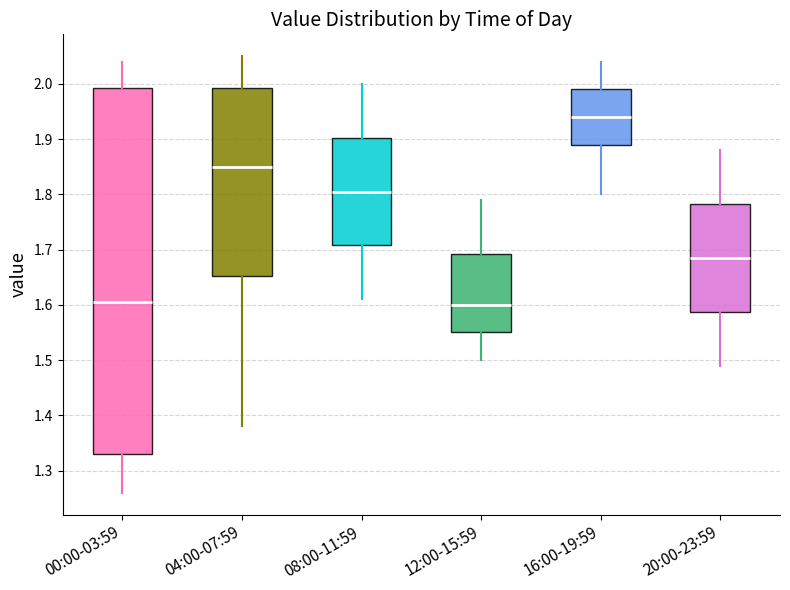

Which box is the tallest, from its lower edge to its upper edge?

00:00-03:59